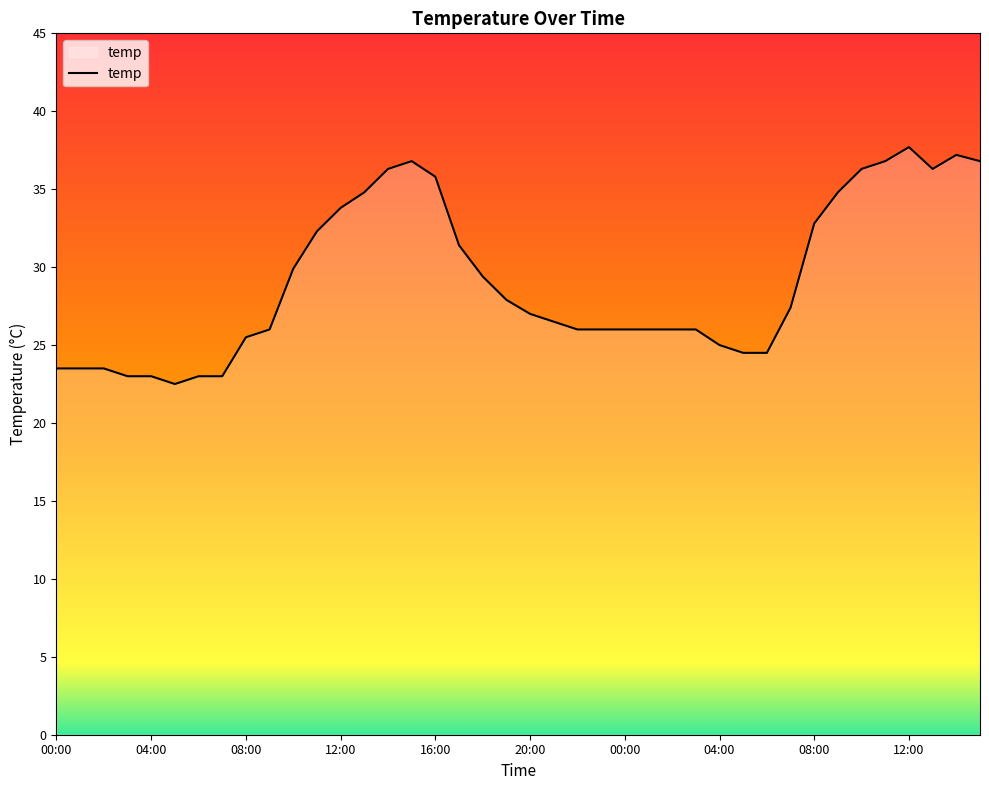

True or false: there are more than 0 points higher than both neighbors.

True